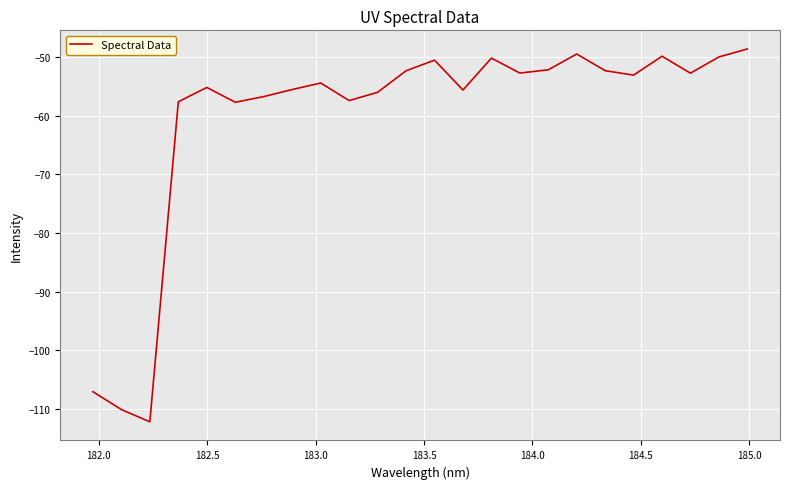

What is the greatest value displayed?

-48.6